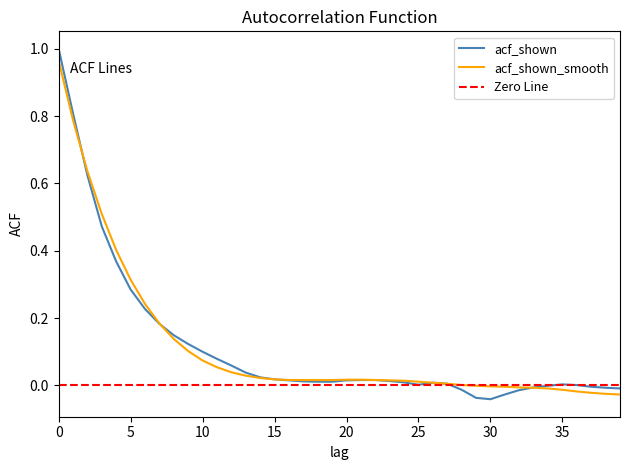

True or false: acf_shown and acf_shown_smooth cross at least once.

True